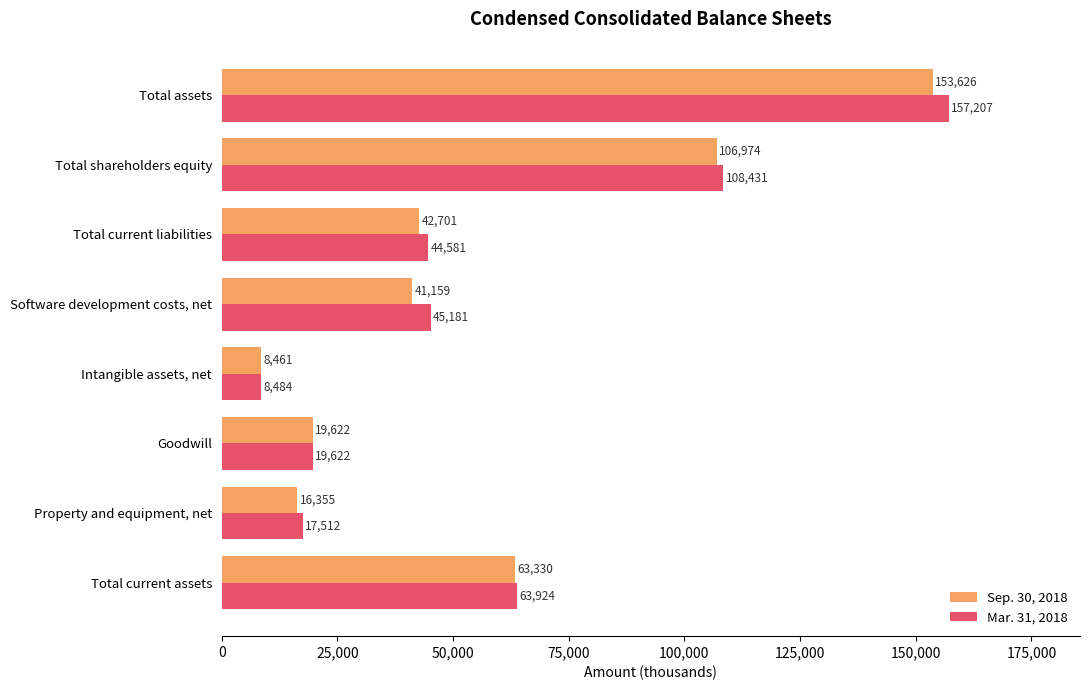

Is it true that Mar. 31, 2018 equals 106895 at Total assets?

False